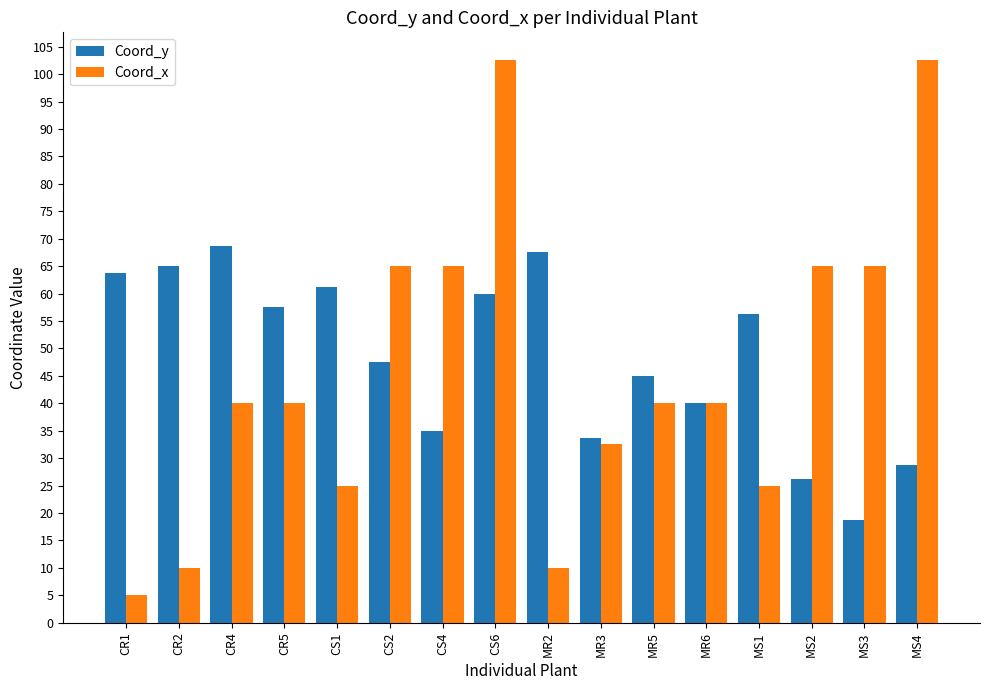

At how many categories does at least one series exceed 8?

16